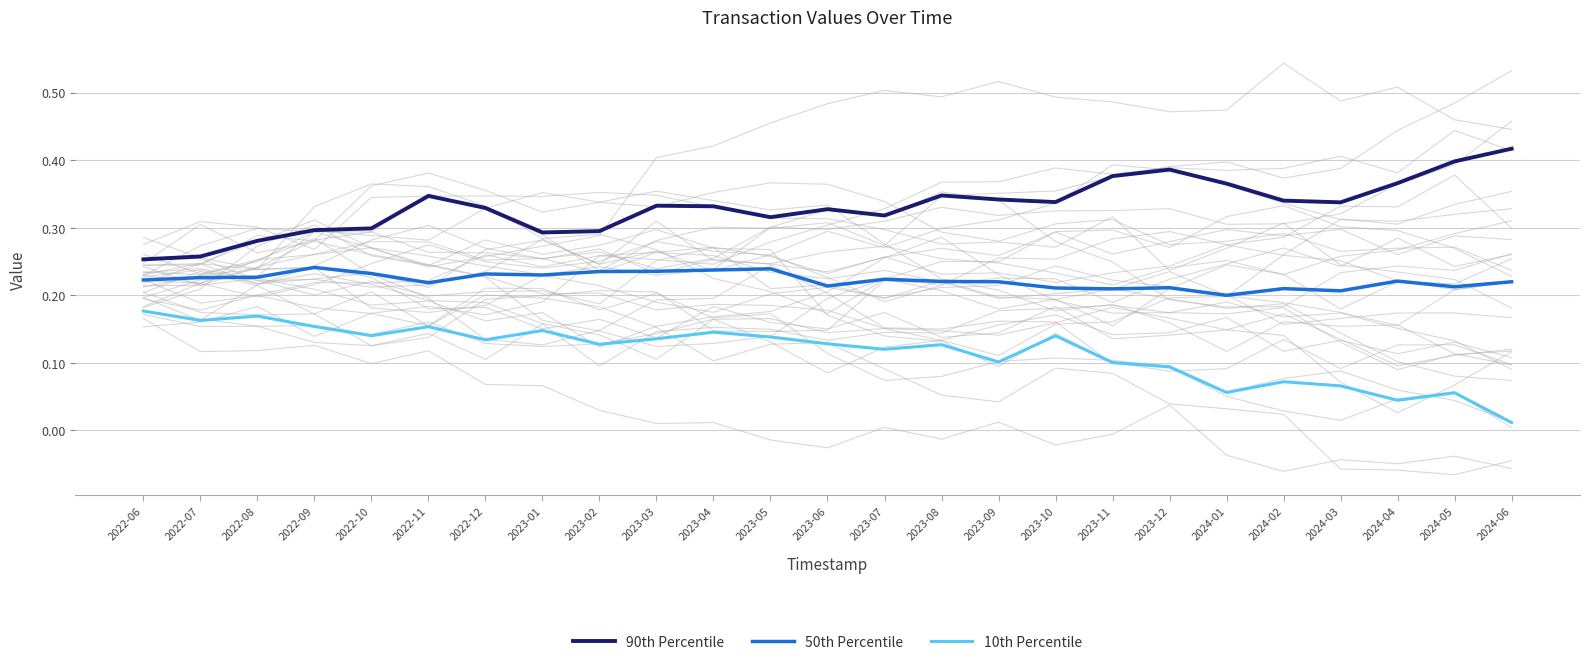

List the labels in order of 50th Percentile value, smallest first.

2024-01, 2024-03, 2023-11, 2024-02, 2023-10, 2023-12, 2024-05, 2023-06, 2022-11, 2023-09, 2024-06, 2023-08, 2024-04, 2022-06, 2023-07, 2022-07, 2022-08, 2023-01, 2022-12, 2022-10, 2023-02, 2023-03, 2023-04, 2023-05, 2022-09